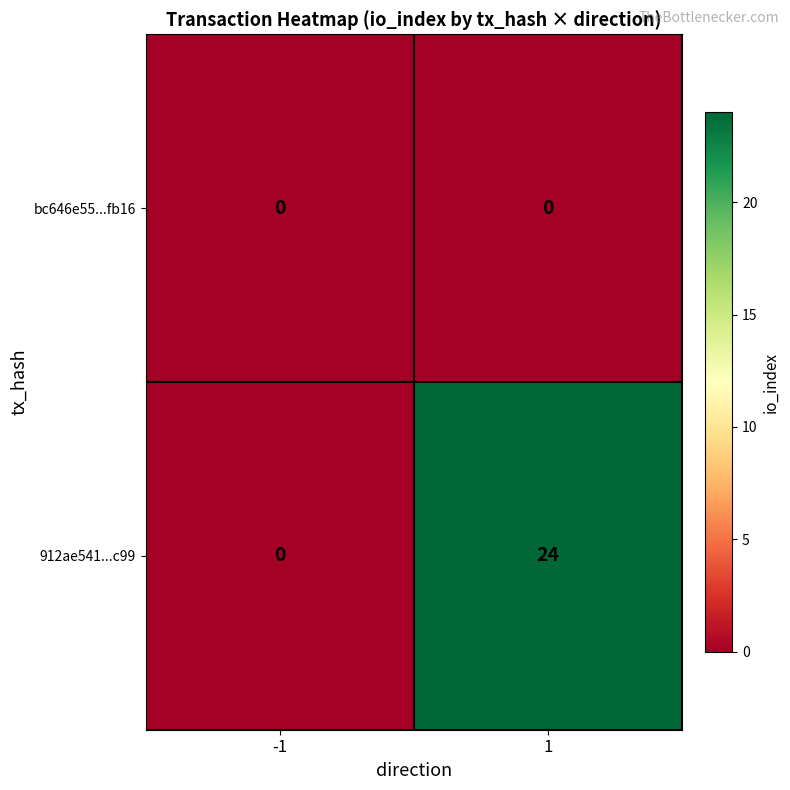

List the series in order of their overall mean, lowest first.

bc646e55...fb16, 912ae541...c99